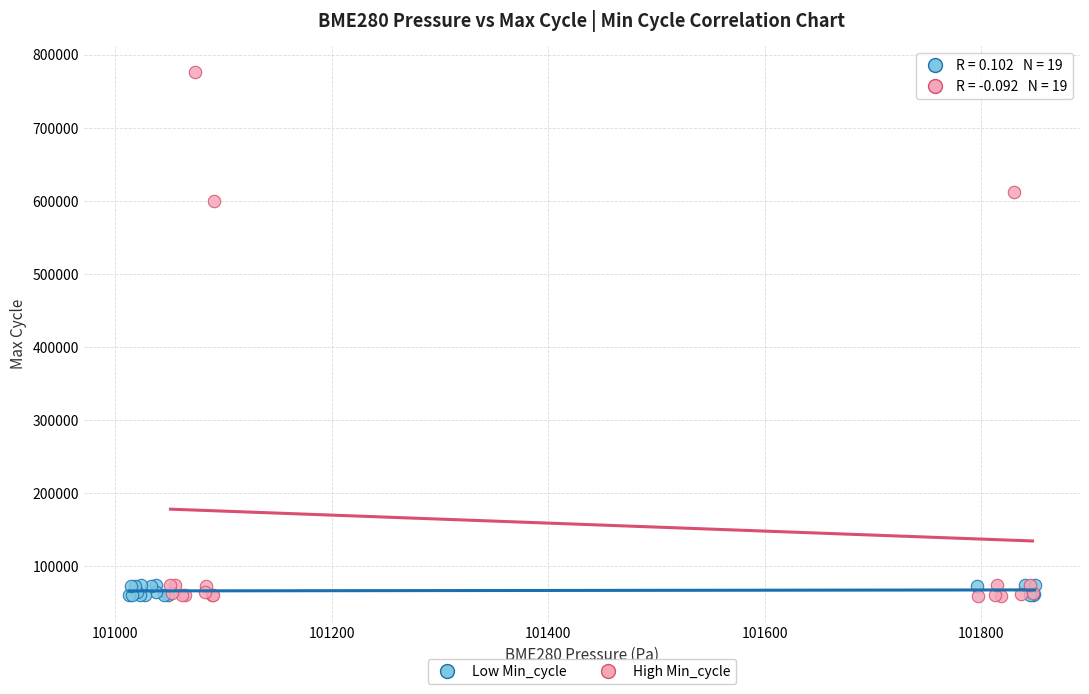

Which series has the widest spread of Y values?

High Min_cycle